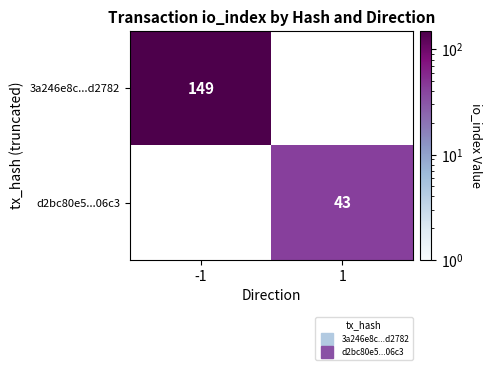

Which label corresponds to the largest value in the chart?

-1